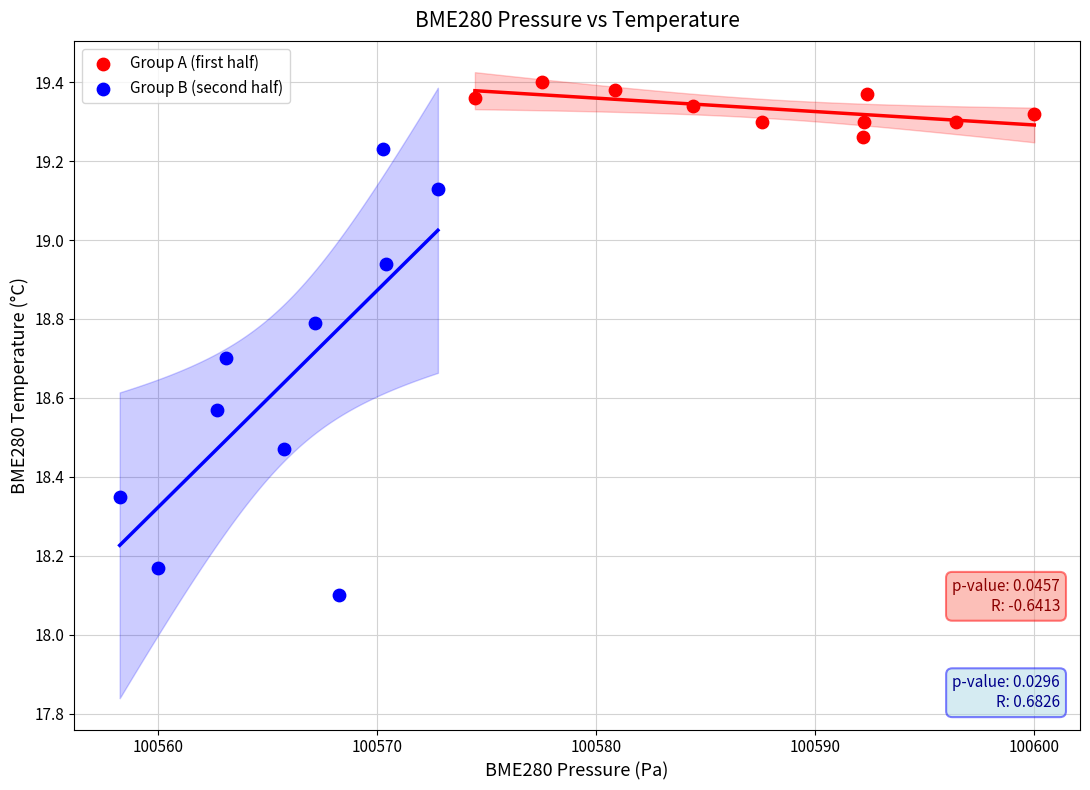

Which series reaches the minimum Y coordinate?

Group B (second half)